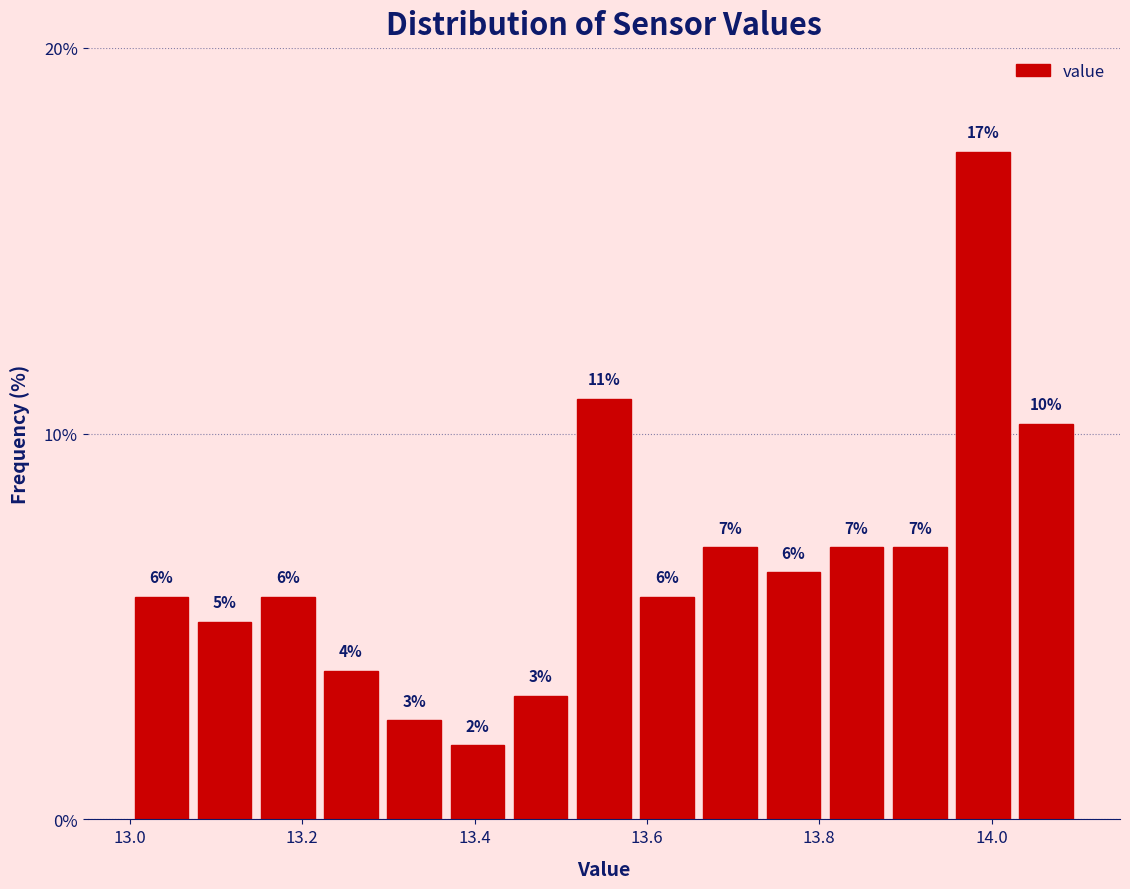

Around what value on the x-axis is the tallest bar? Give the approximate position of its centre, as read against the axis.

14.00